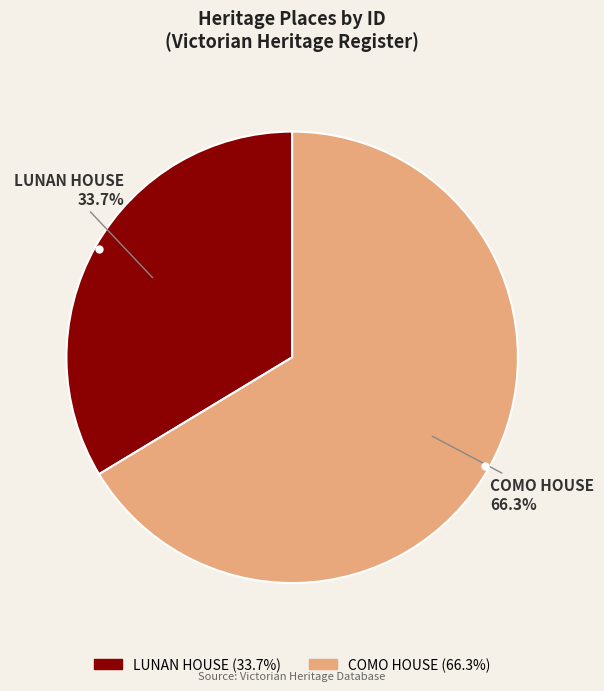

What percentage is the LUNAN HOUSE slice, to the nearest percent?

34%